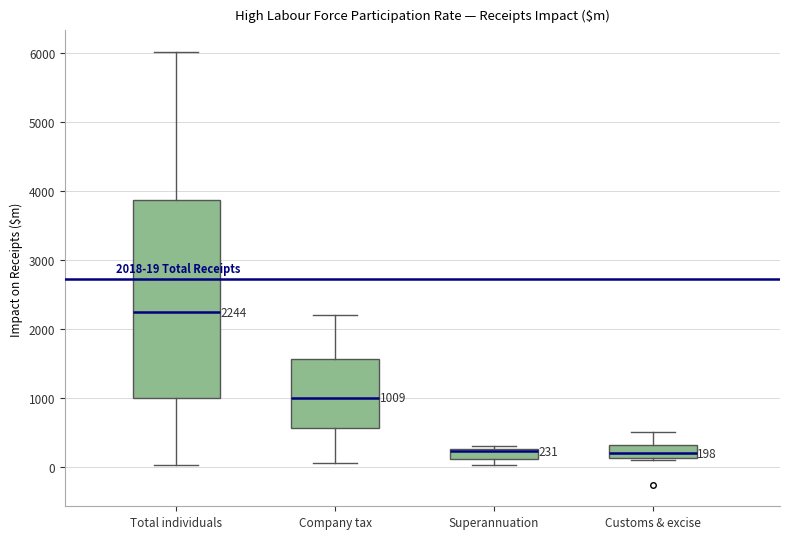

Comparing the boxes themselves (not the whiskers), which one is the tallest?

Total individuals